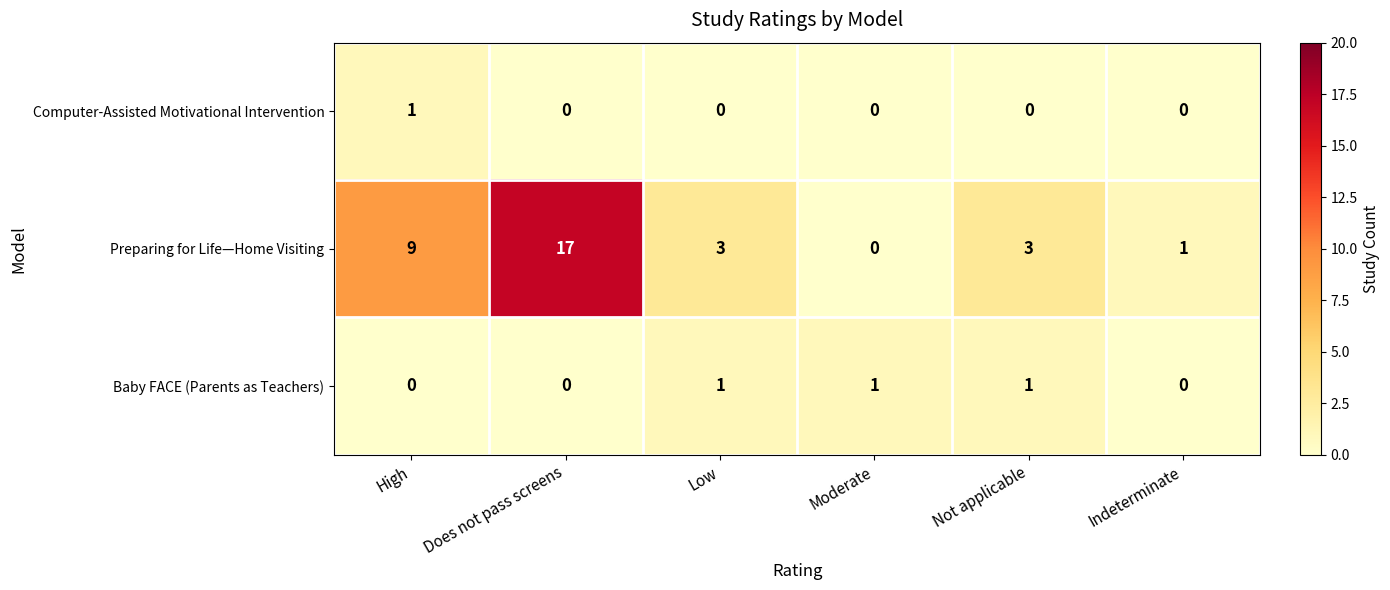

Between High and Not applicable, which series saw the biggest shift?

Preparing for Life—Home Visiting